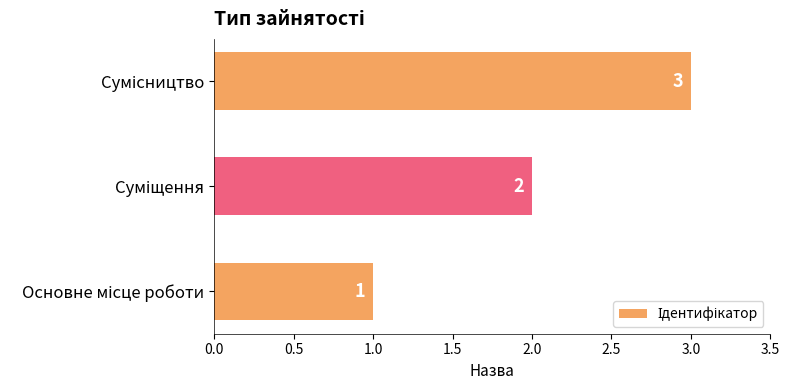

How many values are between 1 and 3?

3